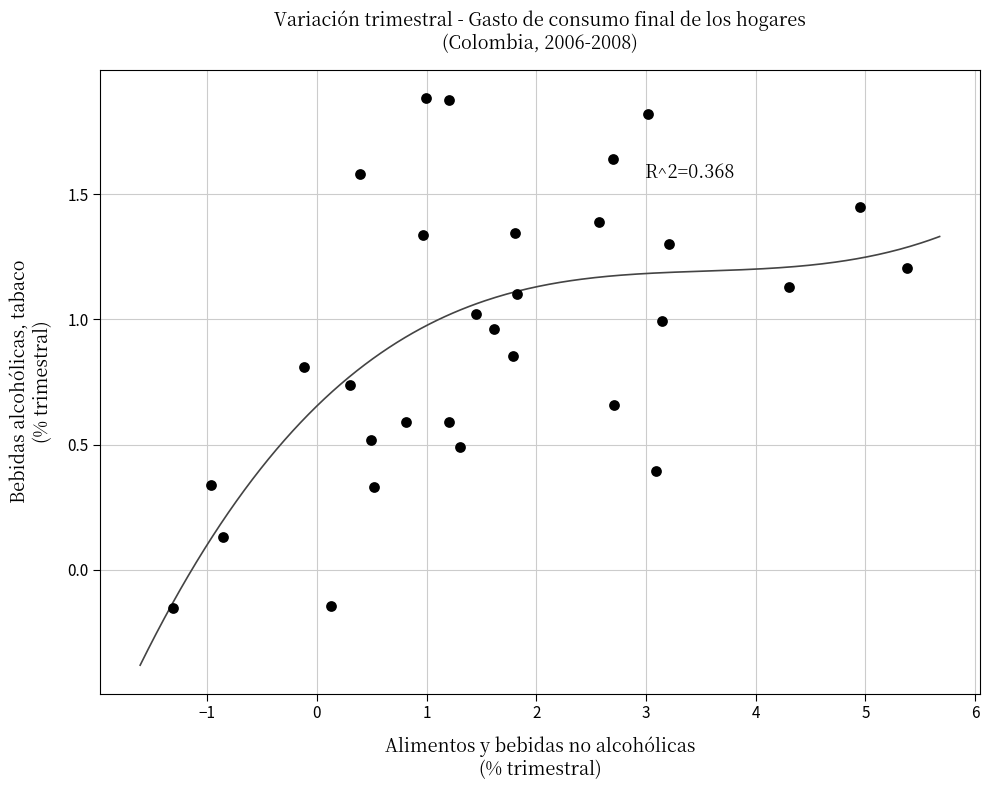

What is the range of Y values (max minus min)?

2.0